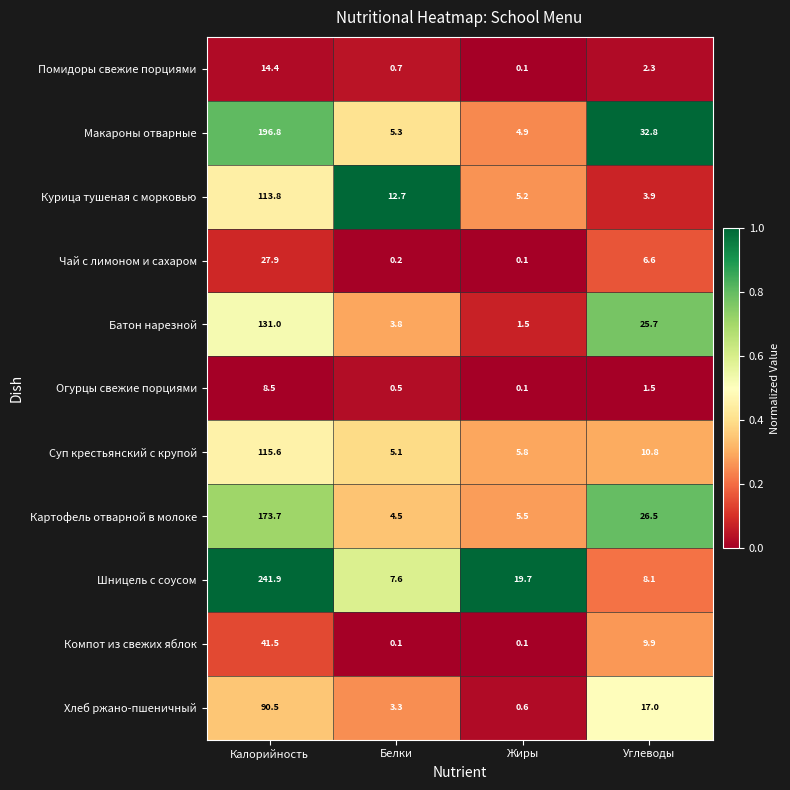

What is the difference between the maximum and minimum values in the Чай с лимоном и сахаром series?

27.8